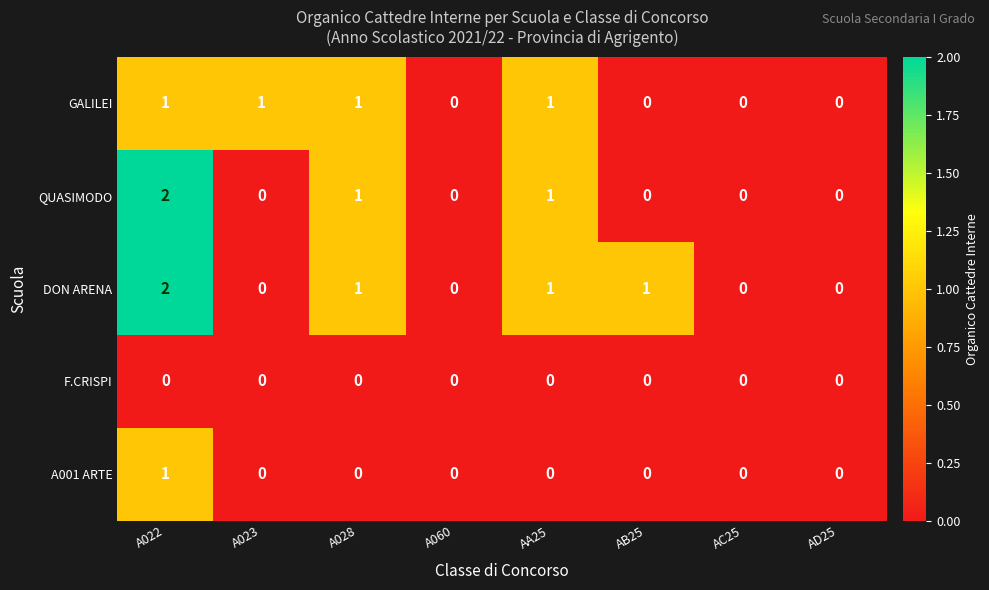

Count the number of data series in this chart.

5